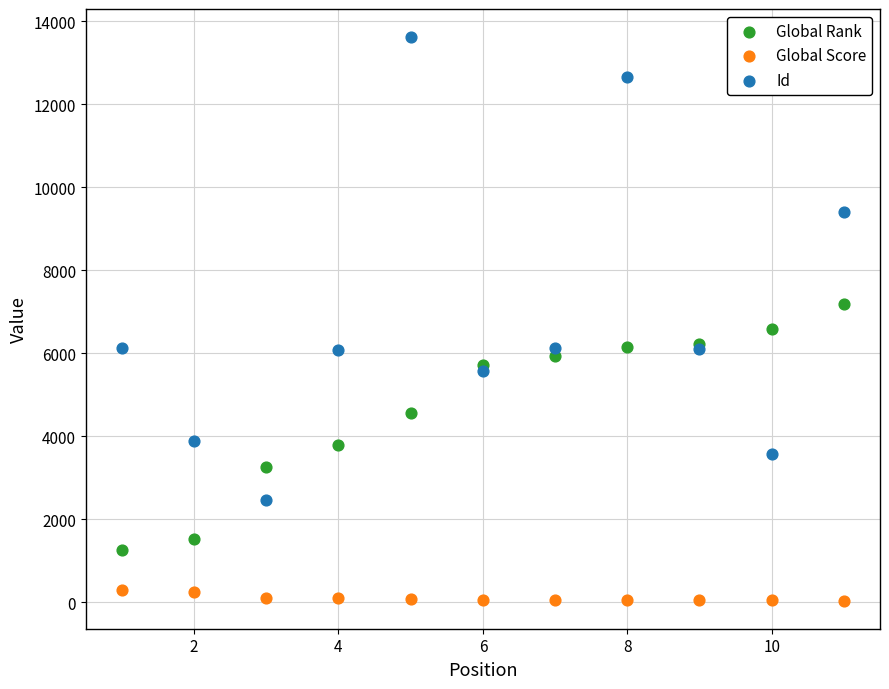

In the Id series, what Y value is closest to 8046?

9408